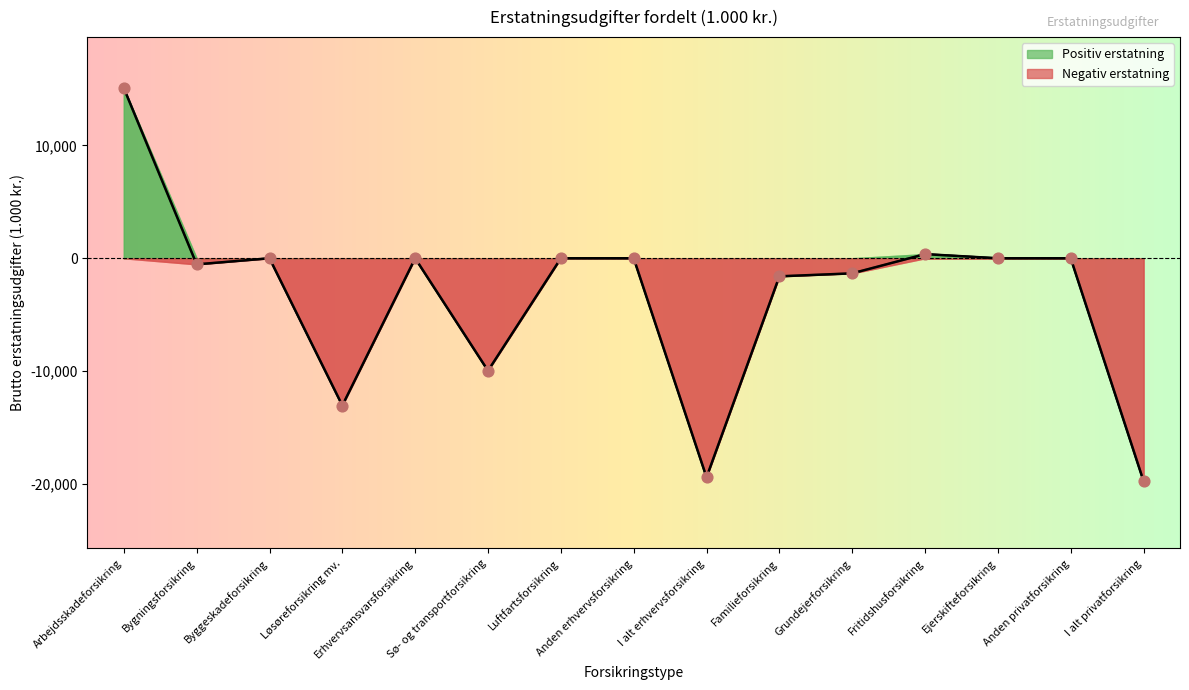

What is the change in value from Bygningsforsikring to Grundejerforsikring?

-796